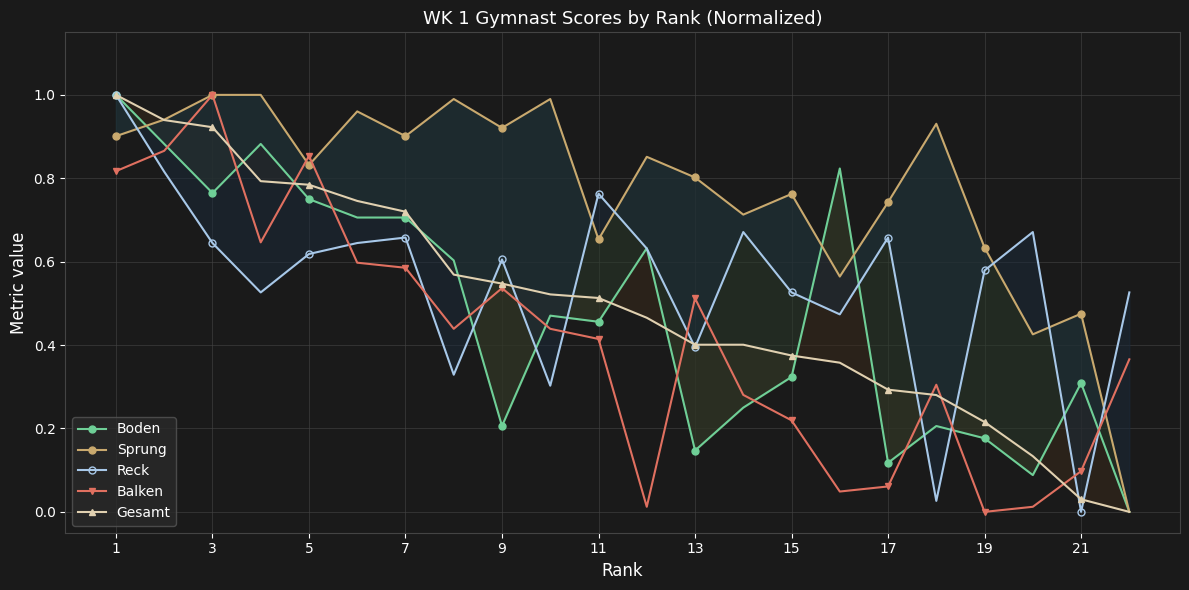

The Balken series shows 0.0 at 19. True or false?

True